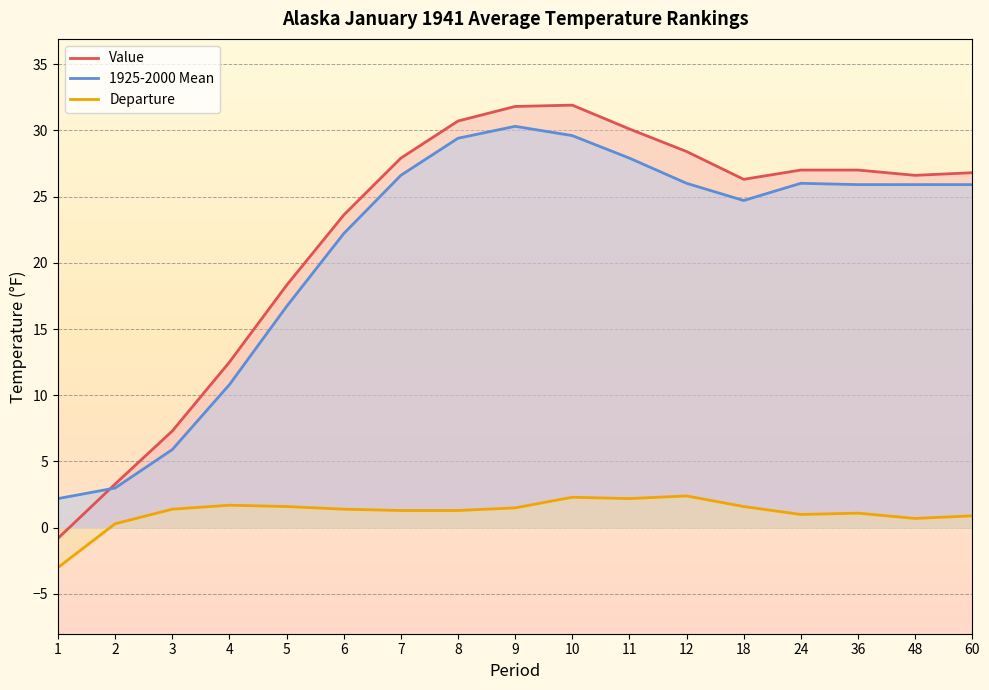

Is it true that Departure equals 1.3 at 7?

True